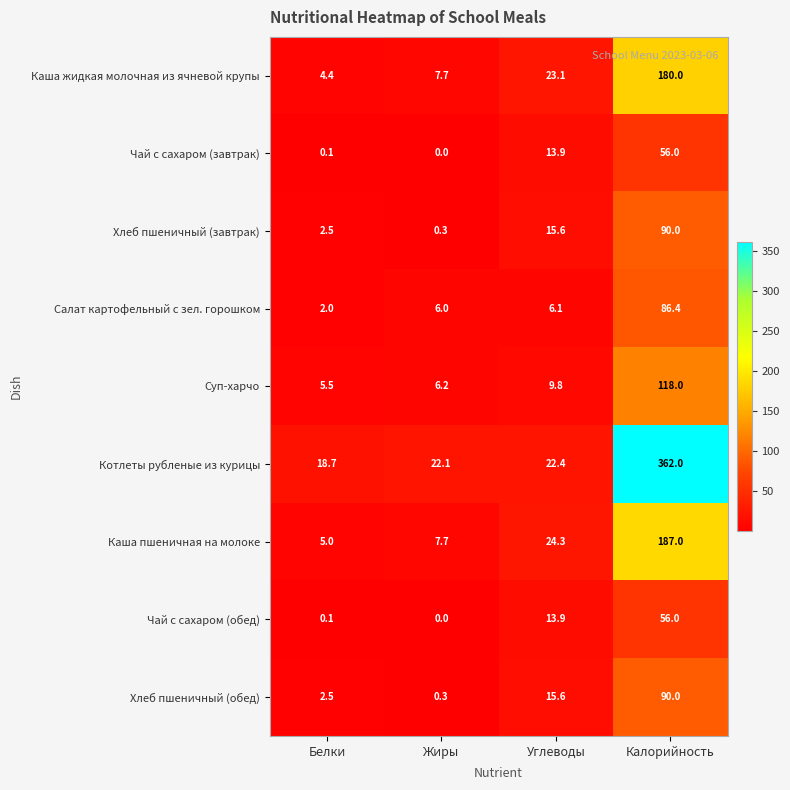

What is the difference between the Хлеб пшеничный (завтрак) values at Жиры and Углеводы?

15.3